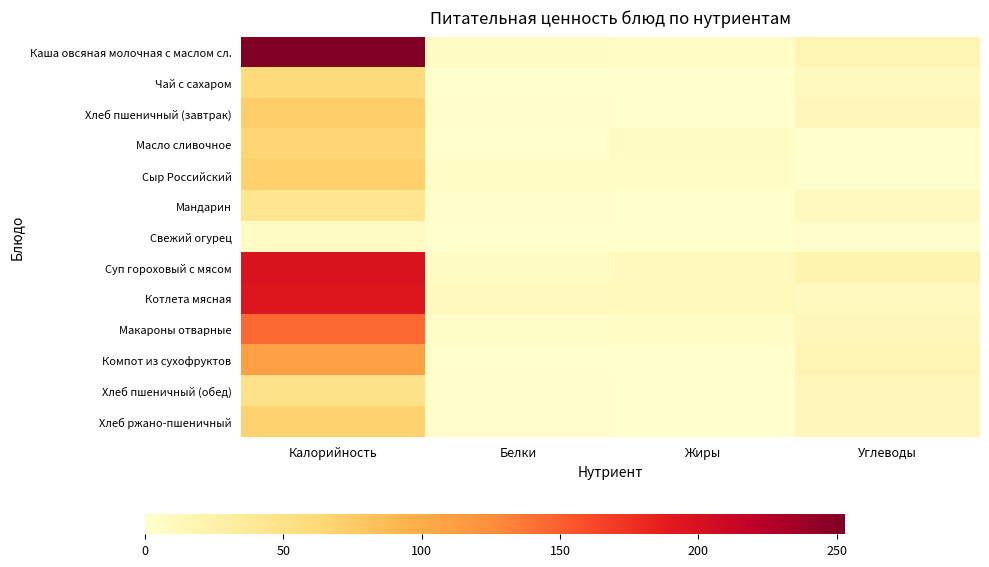

Reading left to right, extract all data points from this chart.

Каша овсяная молочная с маслом сл.: Калорийность=253.0	Белки=7.0	Жиры=5.0	Углеводы=18.0
Чай с сахаром: Калорийность=60.0	Белки=0.0	Жиры=0.0	Углеводы=9.0
Хлеб пшеничный (завтрак): Калорийность=71.7	Белки=2.1	Жиры=0.3	Углеводы=13.8
Масло сливочное: Калорийность=66.0	Белки=0.1	Жиры=7.2	Углеводы=0.1
Сыр Российский: Калорийность=70.0	Белки=5.0	Жиры=4.0	Углеводы=0.0
Мандарин: Калорийность=43.0	Белки=1.0	Жиры=0.2	Углеводы=9.0
Свежий огурец: Калорийность=6.0	Белки=0.0	Жиры=0.0	Углеводы=1.0
Суп гороховый с мясом: Калорийность=197.0	Белки=6.0	Жиры=10.0	Углеводы=20.0
Котлета мясная: Калорийность=194.0	Белки=9.0	Жиры=12.0	Углеводы=9.0
Макароны отварные: Калорийность=144.0	Белки=3.0	Жиры=5.0	Углеводы=13.0
Компот из сухофруктов: Калорийность=110.0	Белки=0.2	Жиры=0.1	Углеводы=19.6
Хлеб пшеничный (обед): Калорийность=47.8	Белки=2.1	Жиры=0.3	Углеводы=13.8
Хлеб ржано-пшеничный: Калорийность=69.0	Белки=2.0	Жиры=0.3	Углеводы=13.8